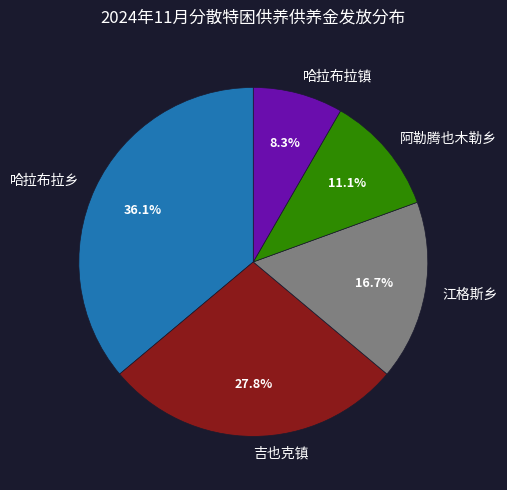

To the nearest percent, what is the difference between the largest and smallest slice percentages?

28%